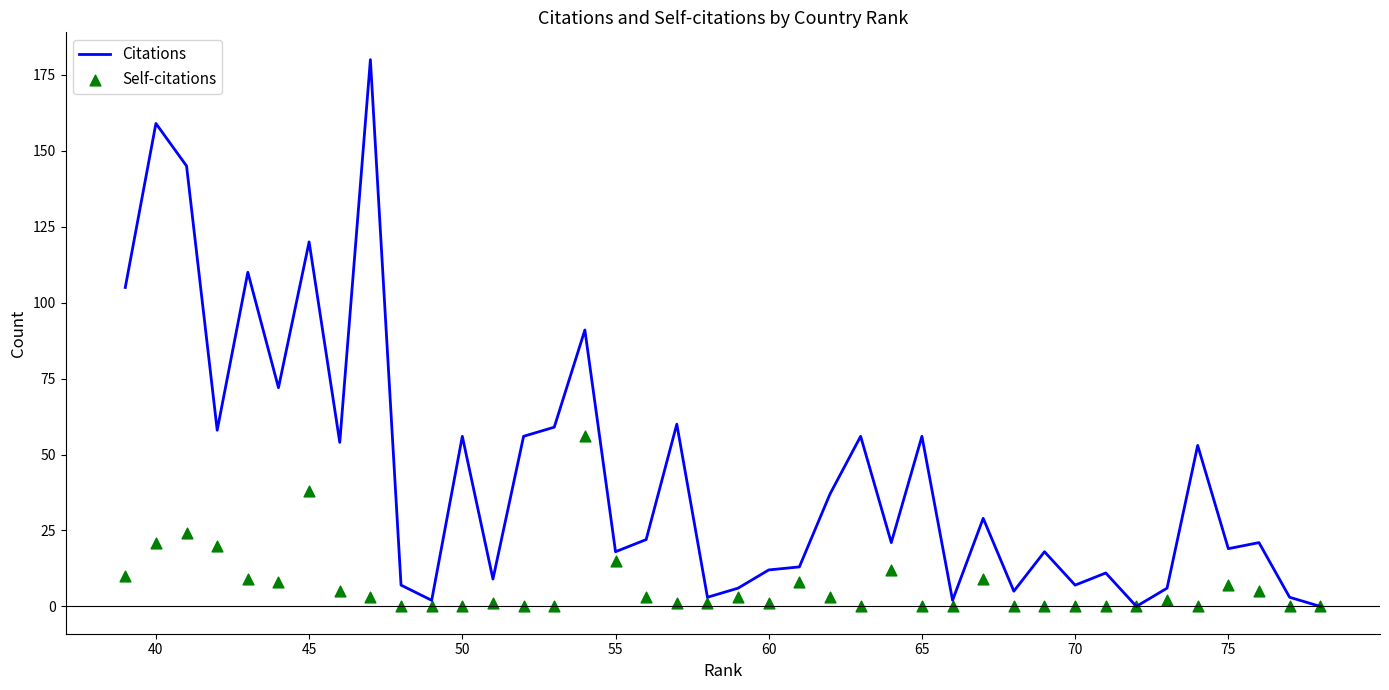

Which series has the largest total across all categories?

Citations